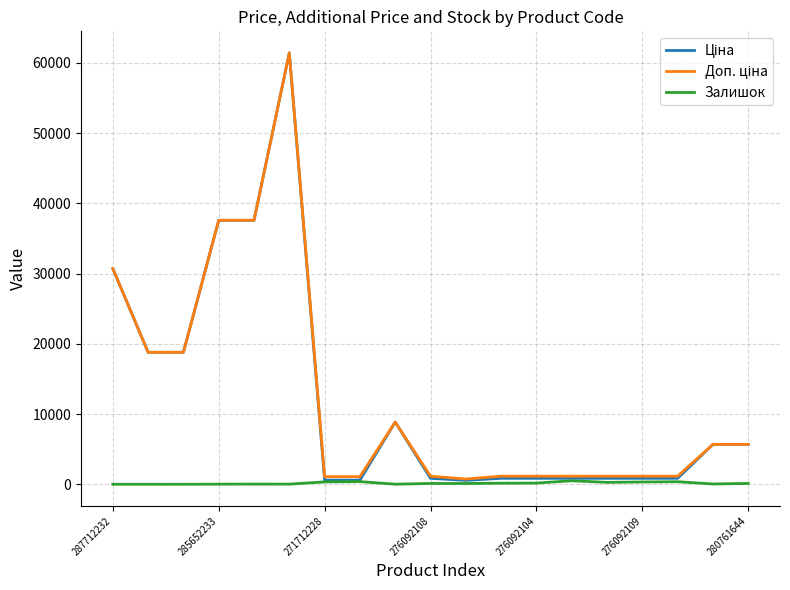

How many lines are shown in the chart?

3